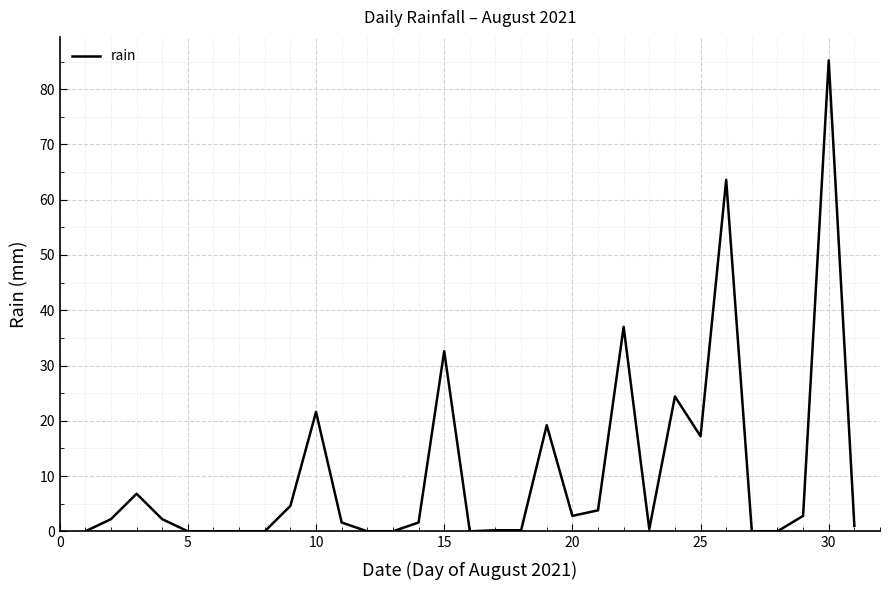

What is the greatest value displayed?

85.2